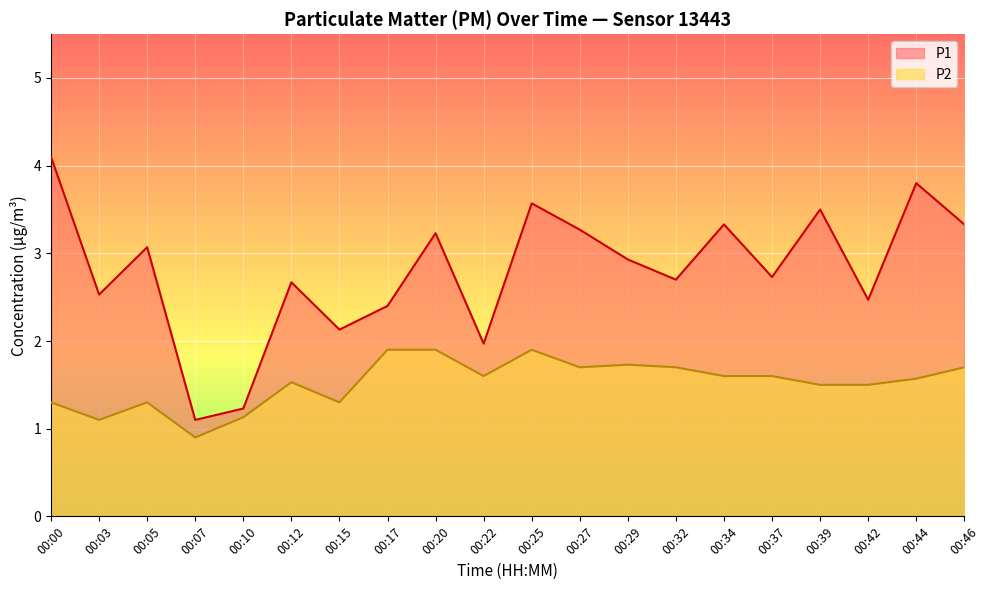

At which category is the sum across all series the highest?

00:25